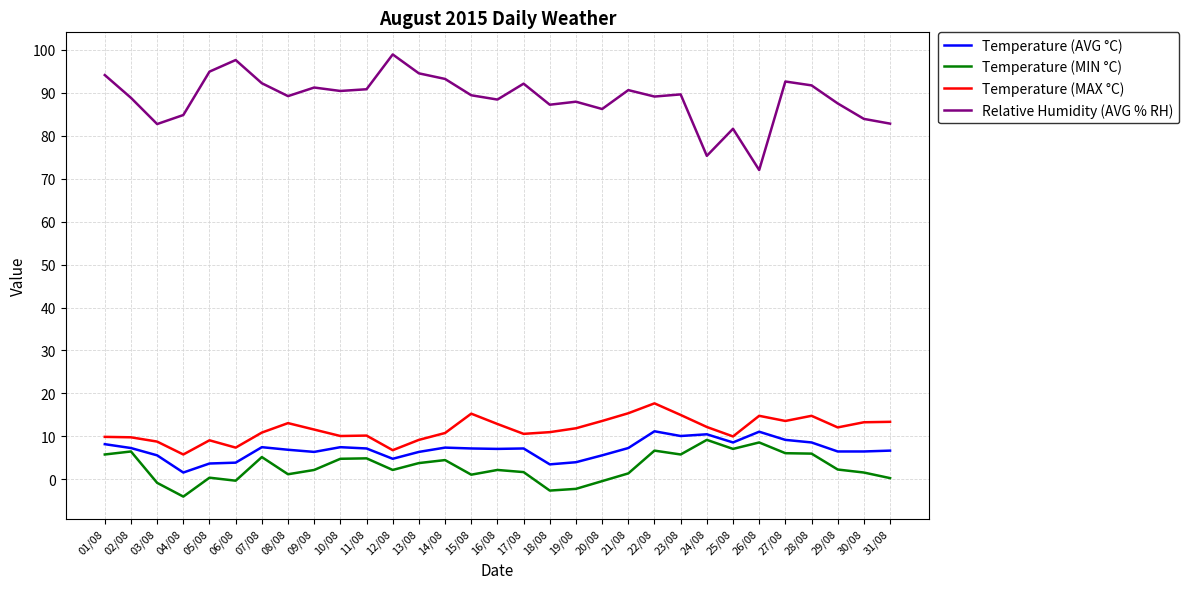

Which label corresponds to the largest value in the chart?

12/08